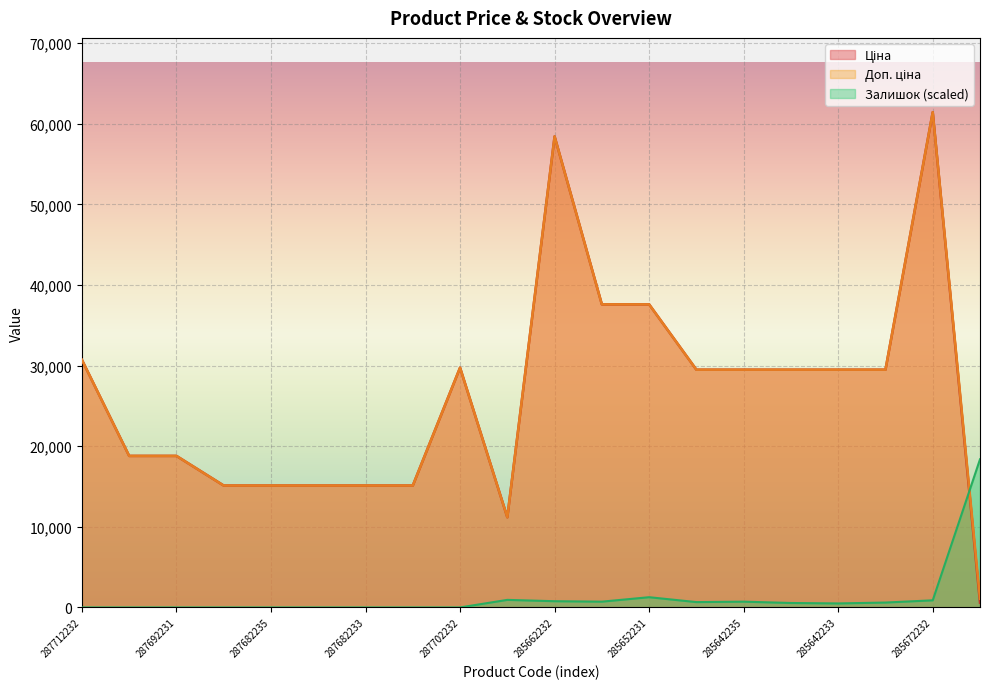

What position from the left is 287682236?

4